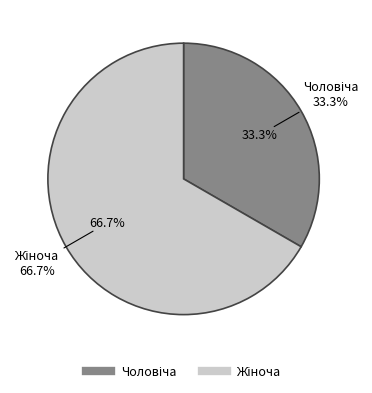

Which category has the biggest portion of the pie?

Жіноча